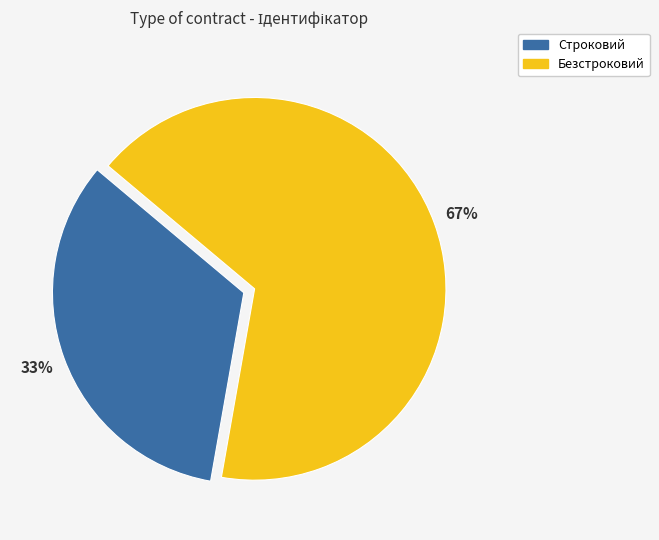

To the nearest percent, what is the combined percentage of Строковий and Безстроковий?

100%